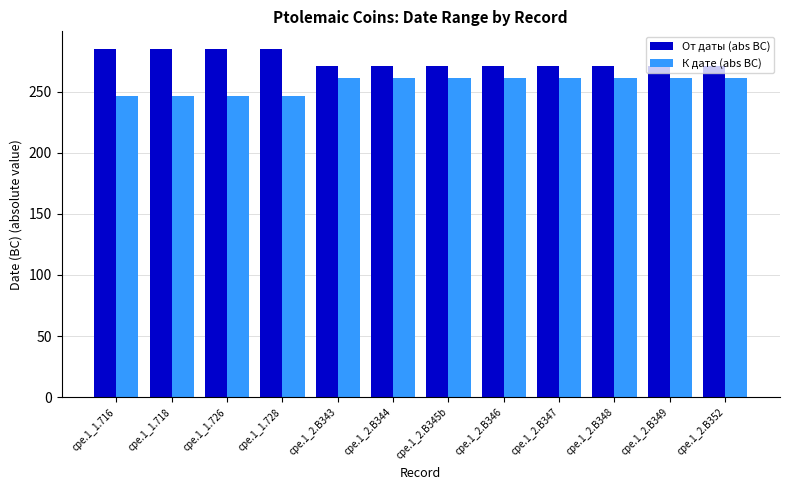

The От даты (abs BC) series shows 271 at cpe.1_2.B348. True or false?

True